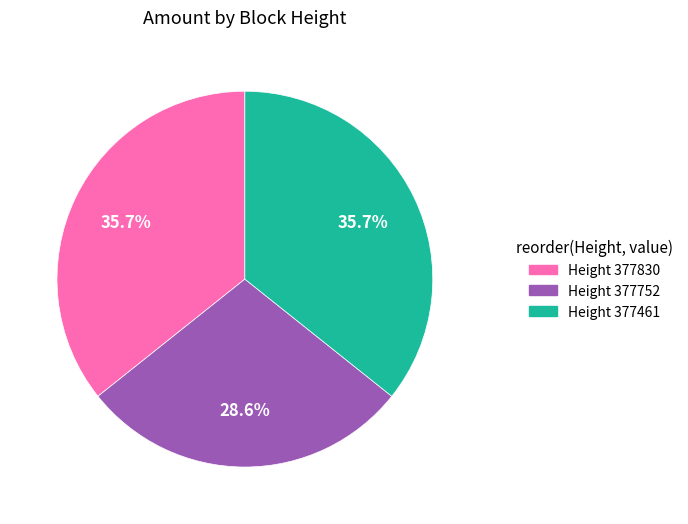

Is there any slice that represents more than half of the pie?

No